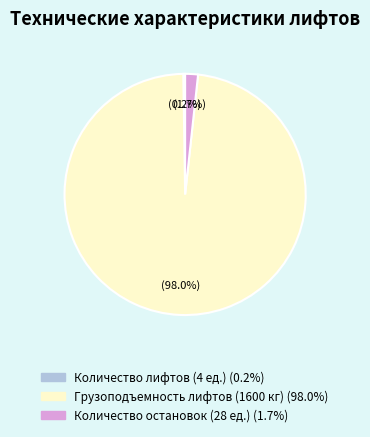

Is there a majority slice in this chart?

Yes